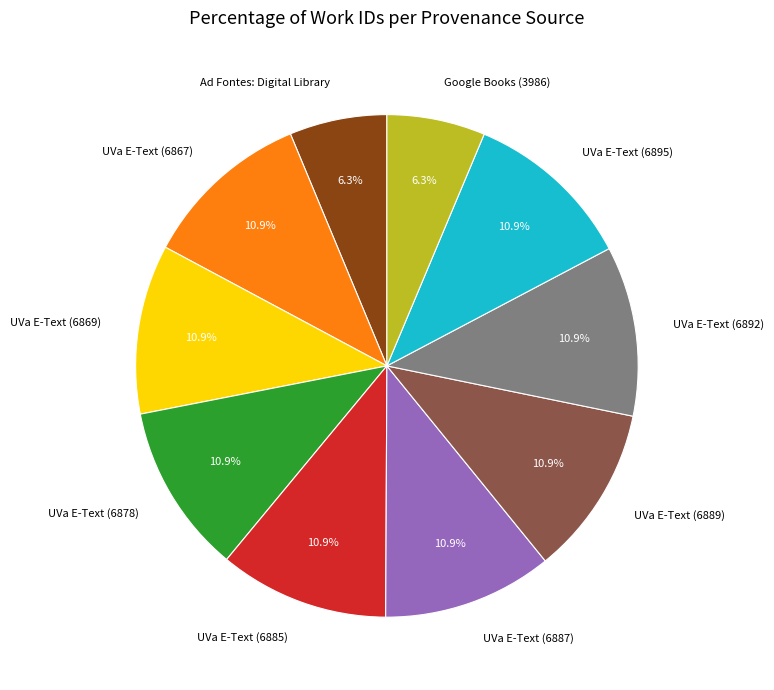

To the nearest percent, what percentage of the pie is UVa E-Text (6892)?

11%